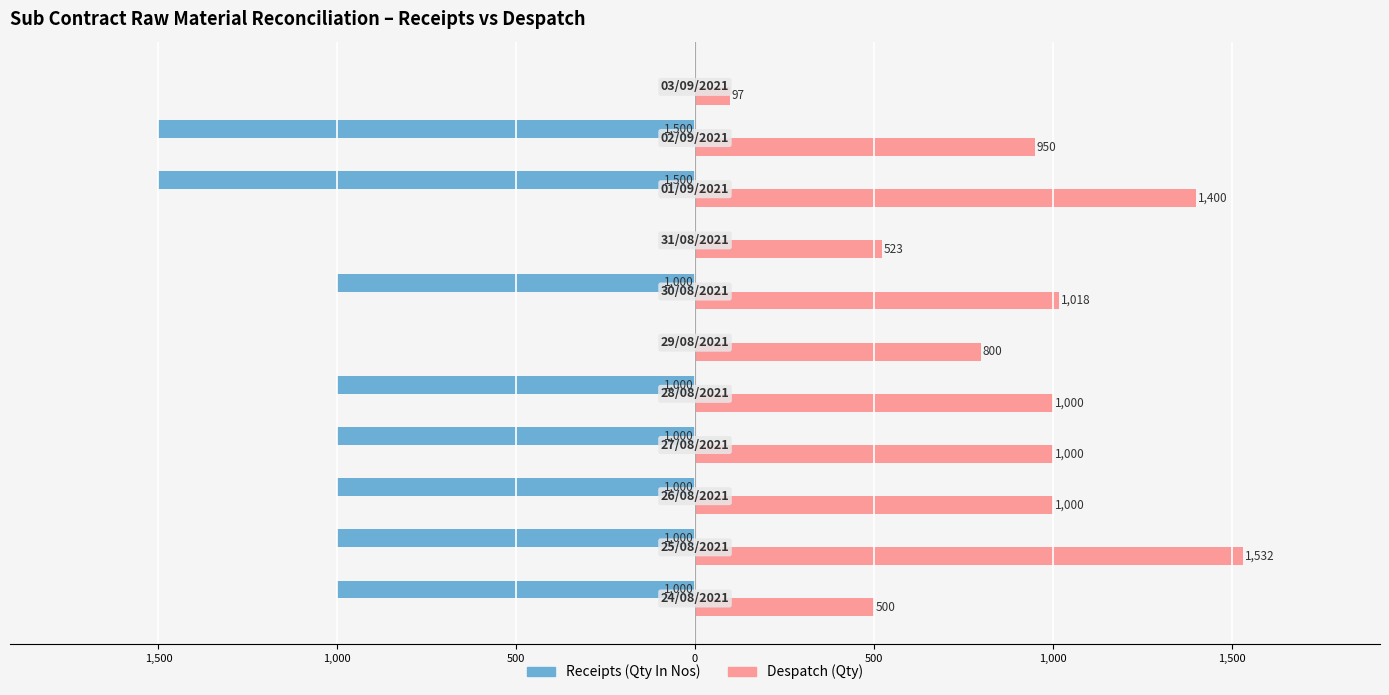

At how many categories does at least one series exceed 945?

7